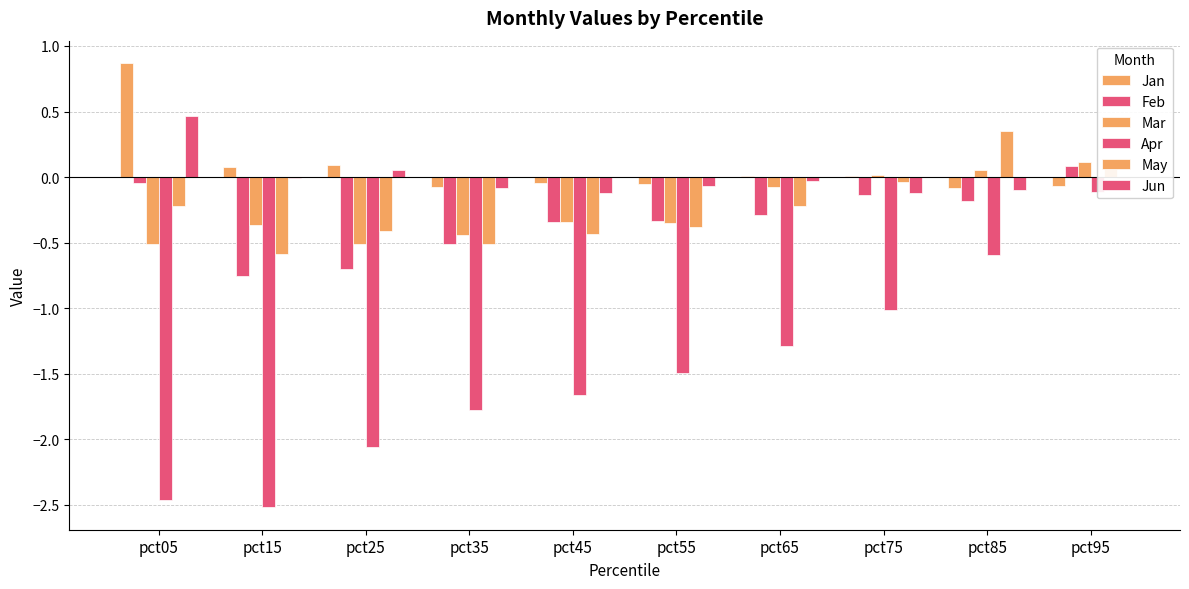

What are all the series names shown in the legend?

Jan, Feb, Mar, Apr, May, Jun